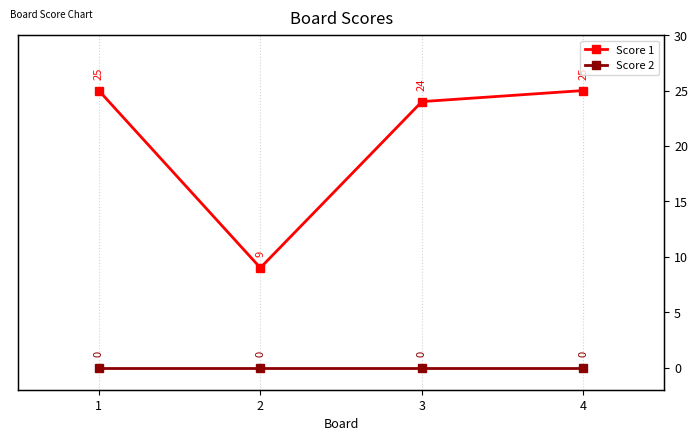

True or false: Score 1 and Score 2 intersect in this chart.

False